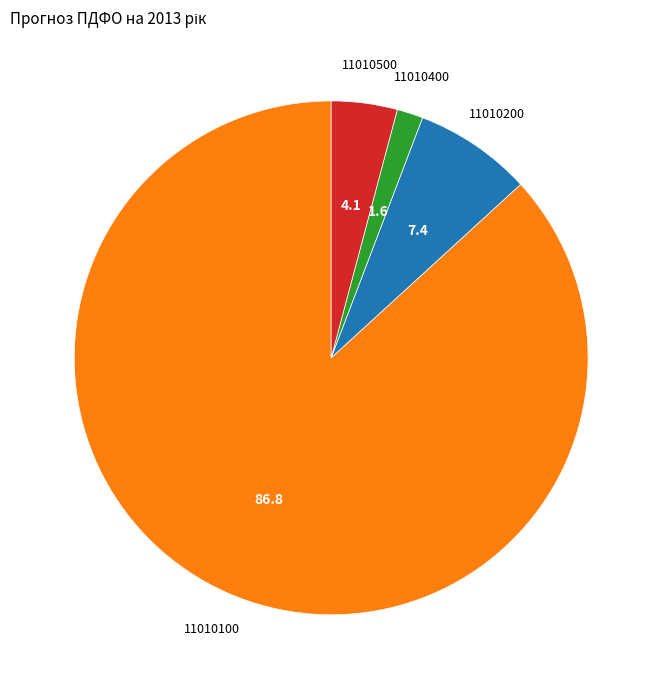

How many slices are in this pie chart?

4